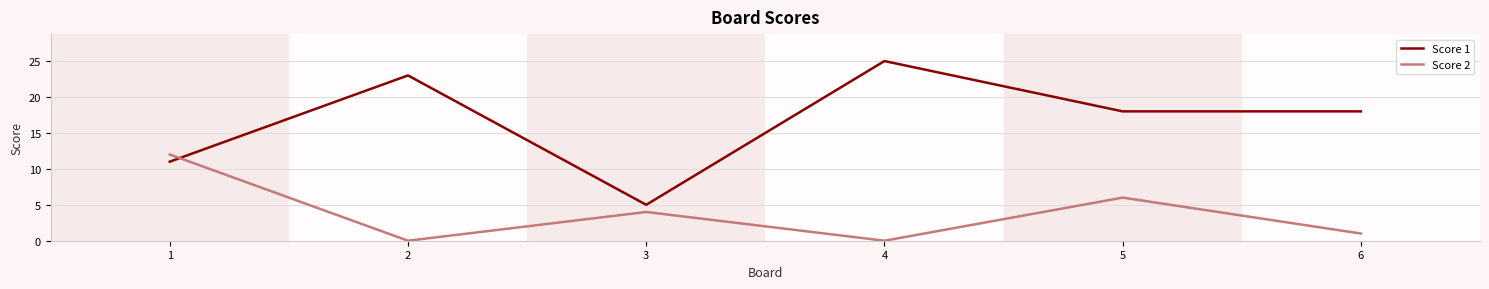

Count the number of categories in the chart.

6